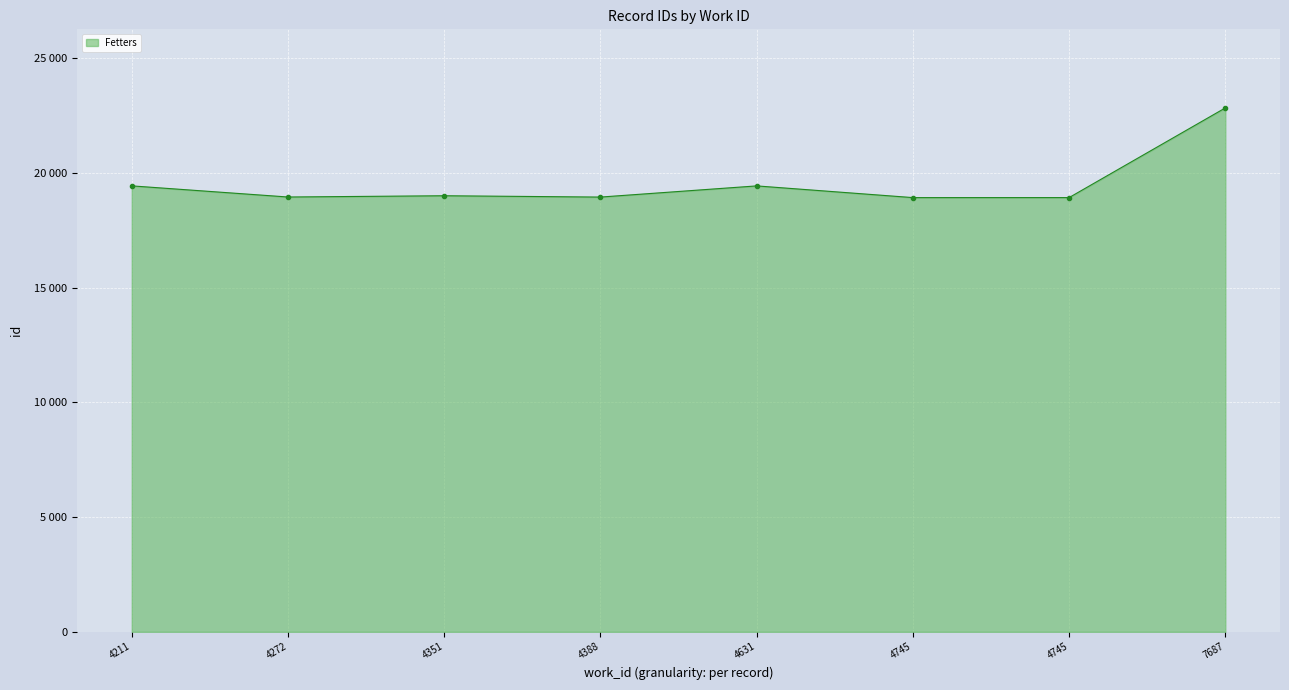

Where is the data nearest to the value 20873?

4211